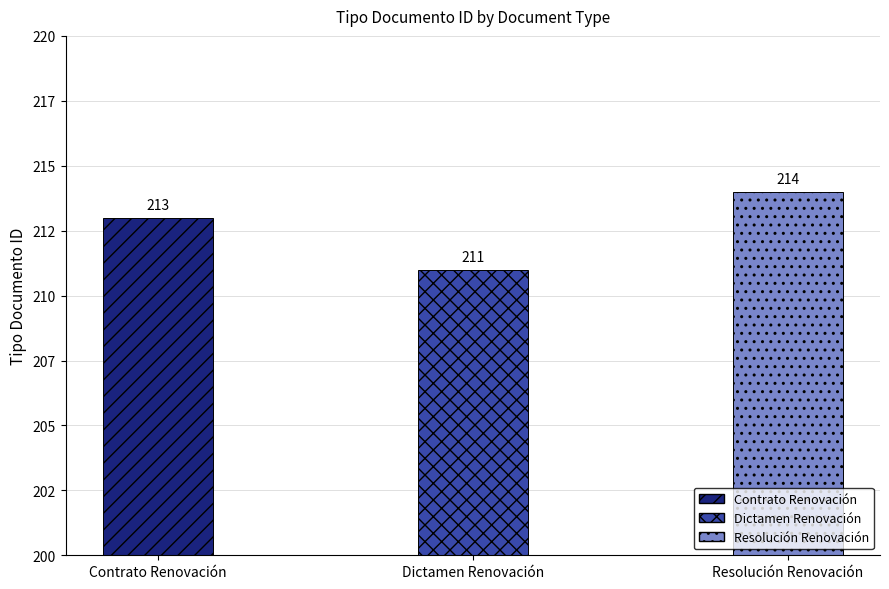

How many distinct data groups are displayed?

1